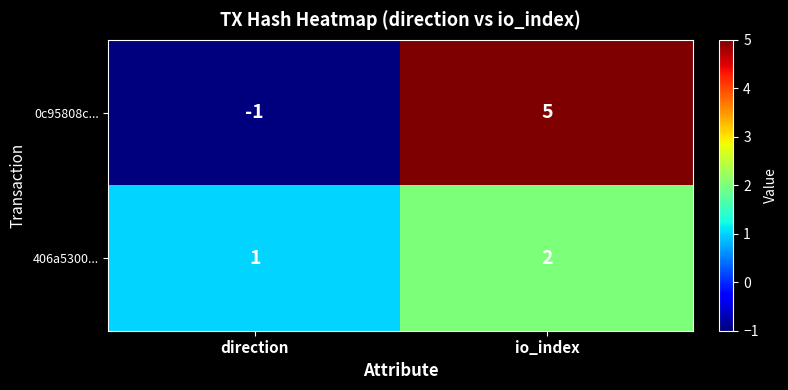

Which series has the largest total across all categories?

0c95808c...